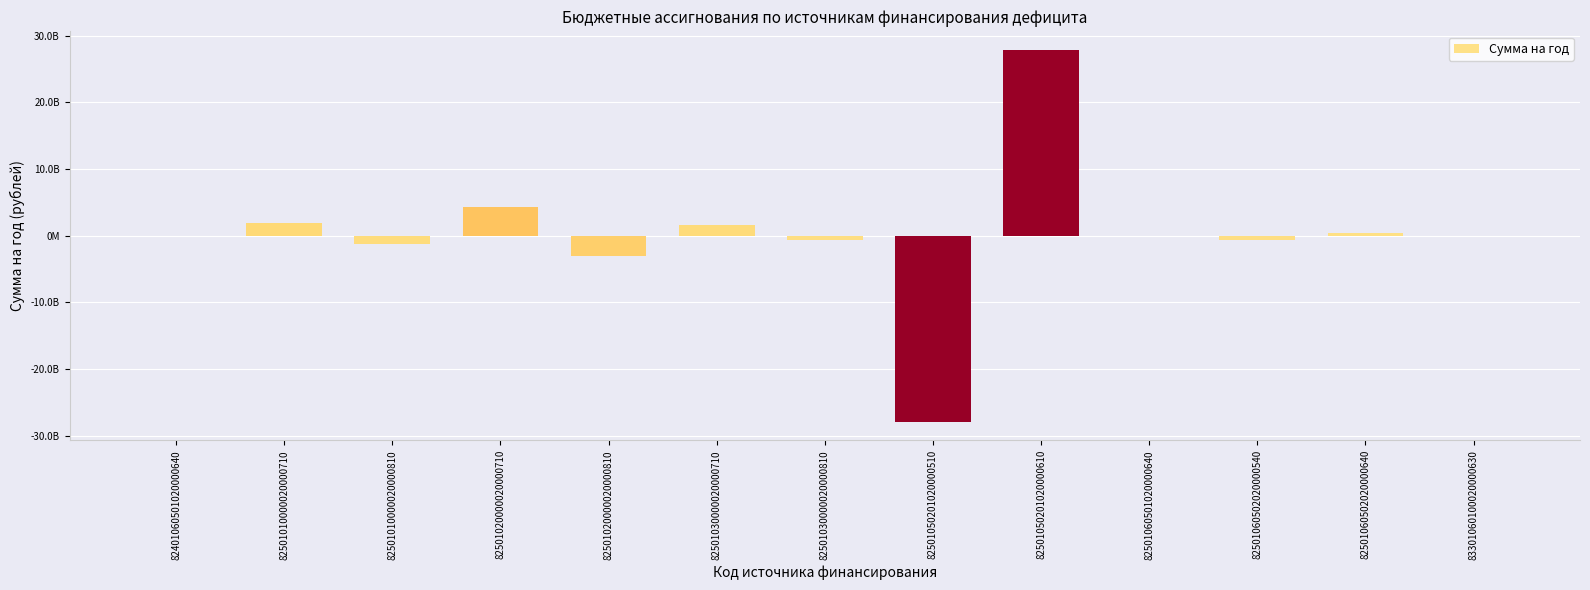

Which has a higher value, 82401060501020000640 or 82501010000020000710?

82501010000020000710